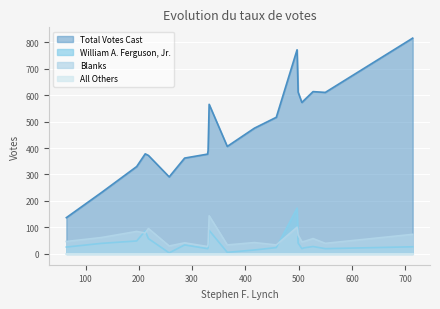

Between 8 and 10, which series saw the biggest shift?

Total Votes Cast